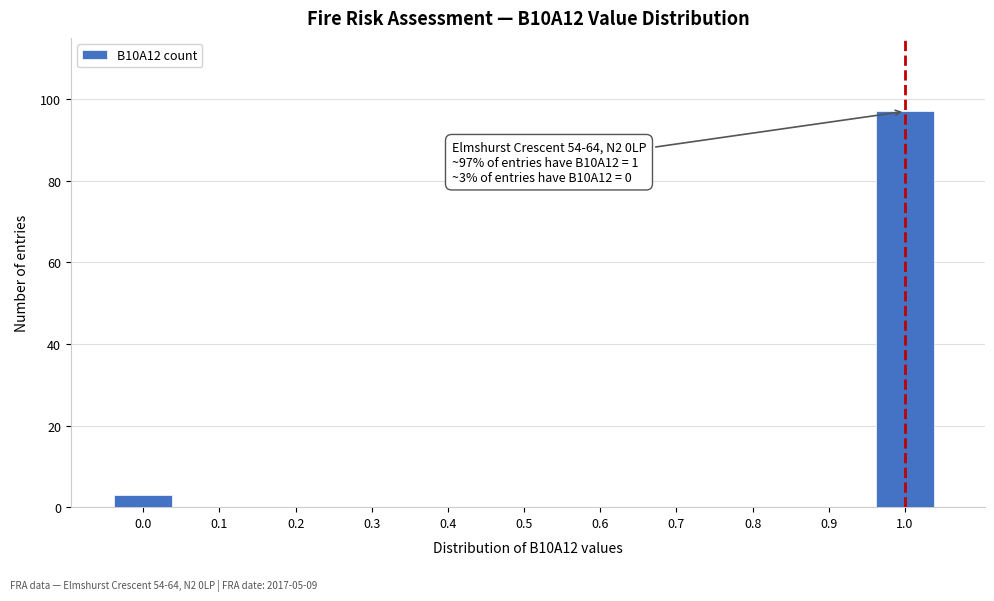

Reading right to left, what are all the values shown in this chart?

1.0=97	0.9=0	0.8=0	0.7=0	0.6=0	0.5=0	0.4=0	0.3=0	0.2=0	0.1=0	0.0=3